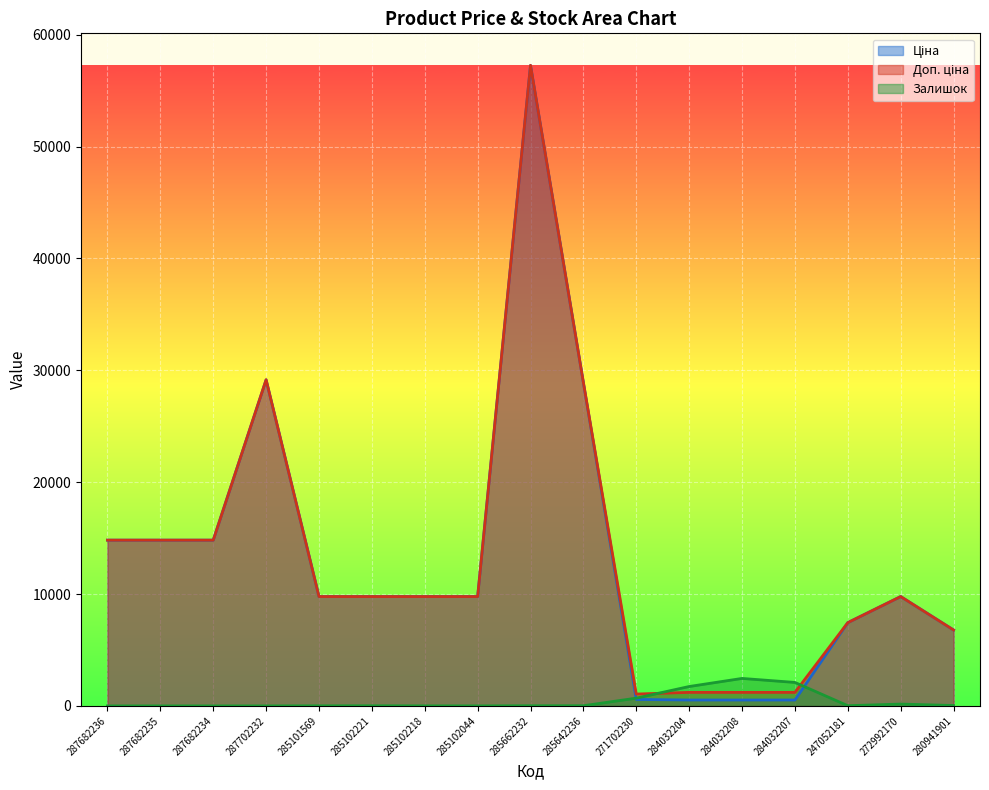

At which category is the sum across all series the highest?

285662232